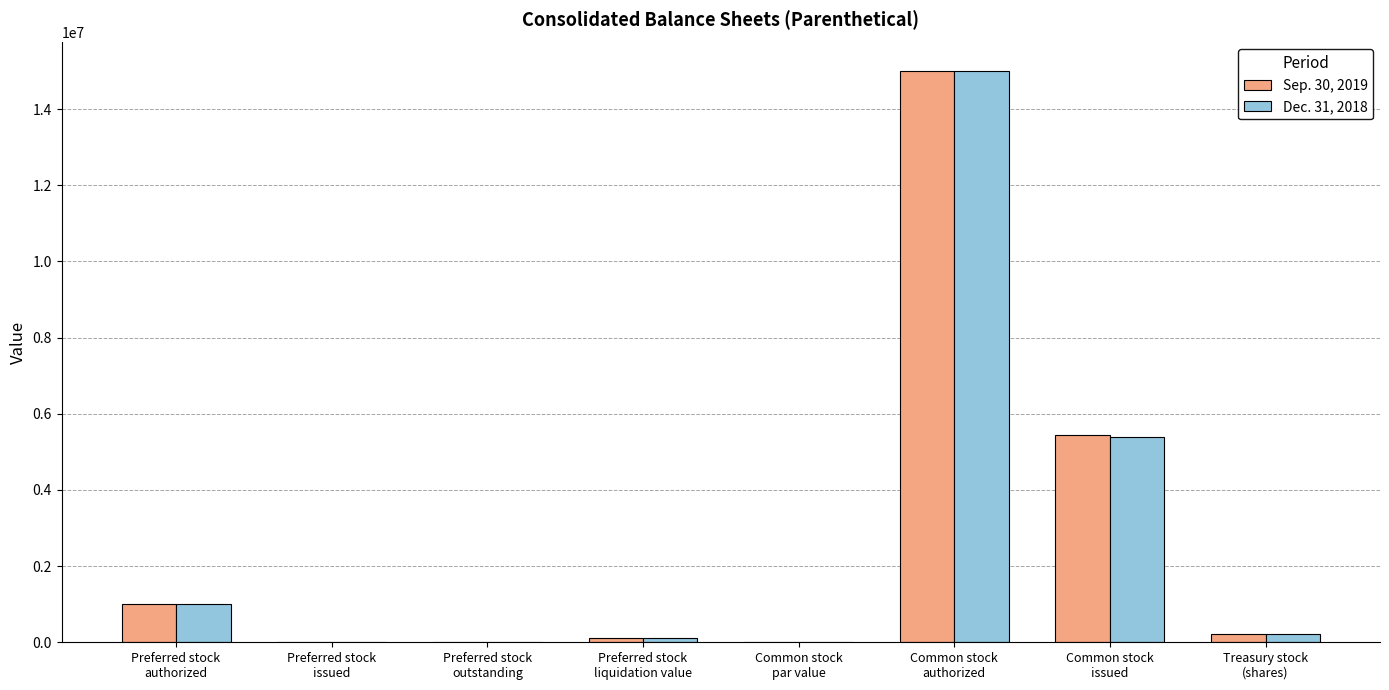

How many data points does each series have?

8